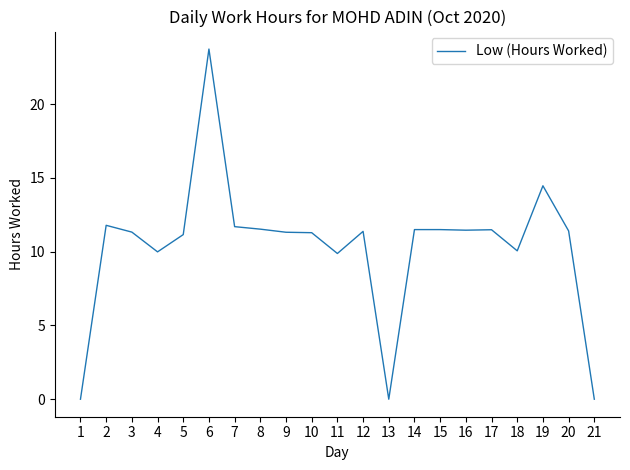

What is the difference between the maximum and minimum values?

23.7